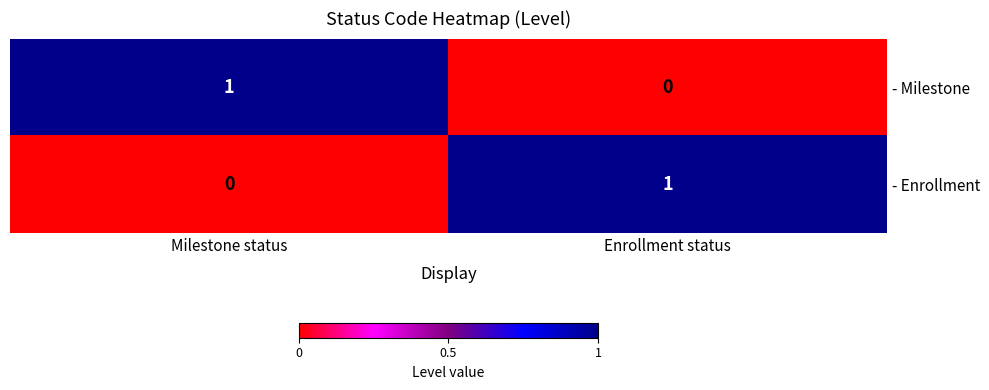

Reading left to right, transcribe all the data shown in this chart.

- Milestone: 1	0
- Enrollment: 0	1